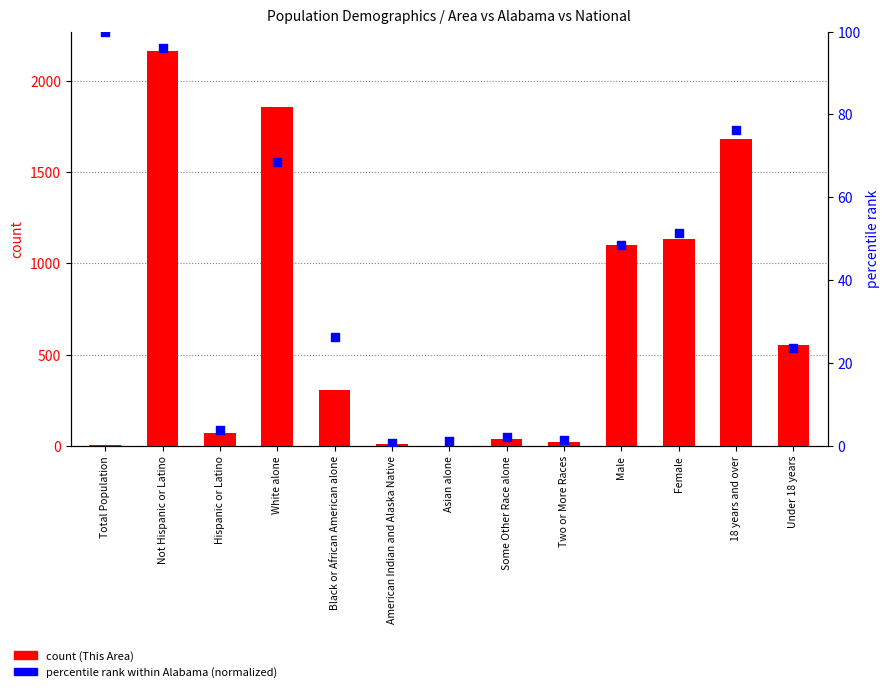

What is the total value across all series at 18 years and over?

1757.3